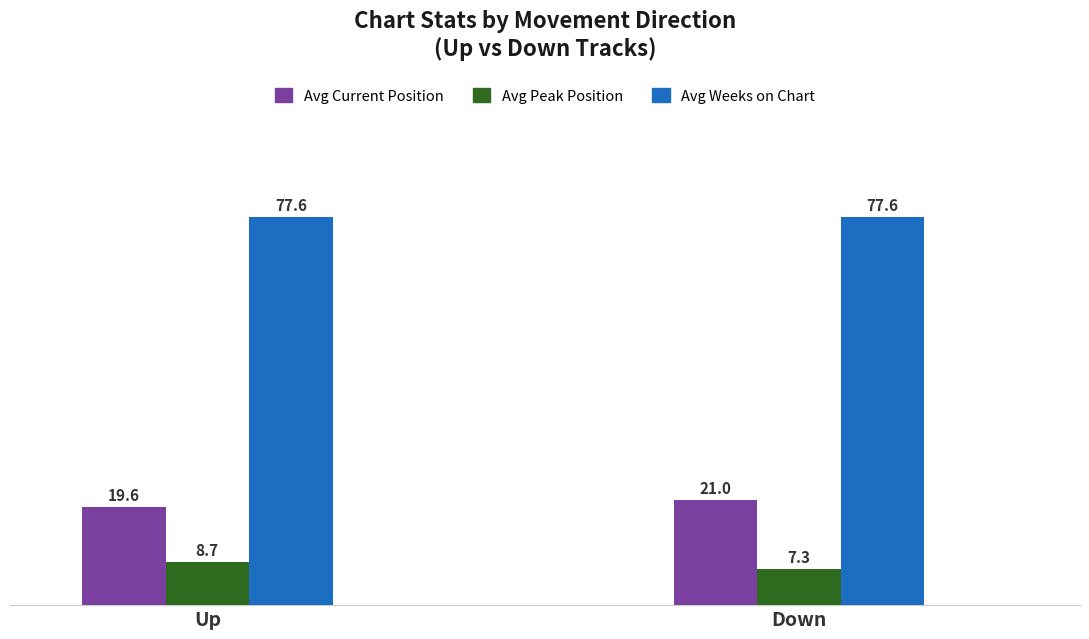

Which category has the lowest value in the Avg Peak Position series?

Down